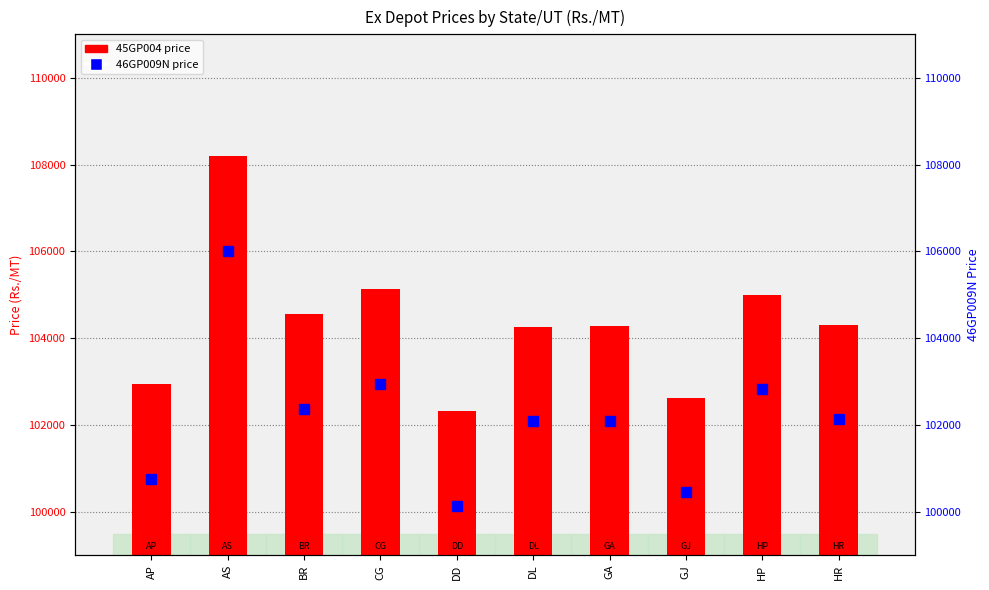

What is the label of the 2nd bar from the right?

HP